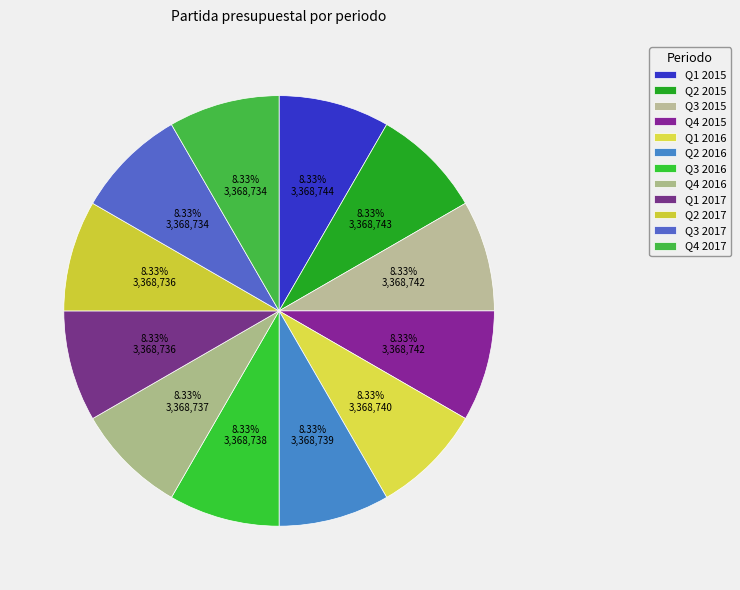

Rank the categories by value from lowest to highest.

01/10/2017 al 31/12/2017, 01/07/2017 al 30/09/2017, 01/04/2017 al 30/06/2017, 01/01/2017 al 31/03/2017, 01/10/2016 al 31/12/2016, 01/07/2016 al 30/09/2016, 01/04/2016 al 30/06/2016, 01/01/2016 al 31/03/2016, 01/10/2015 al 31/12/2015, 01/07/2015 al 30/09/2015, 01/04/2015 al 30/06/2015, 01/01/2015 al 31/03/2015